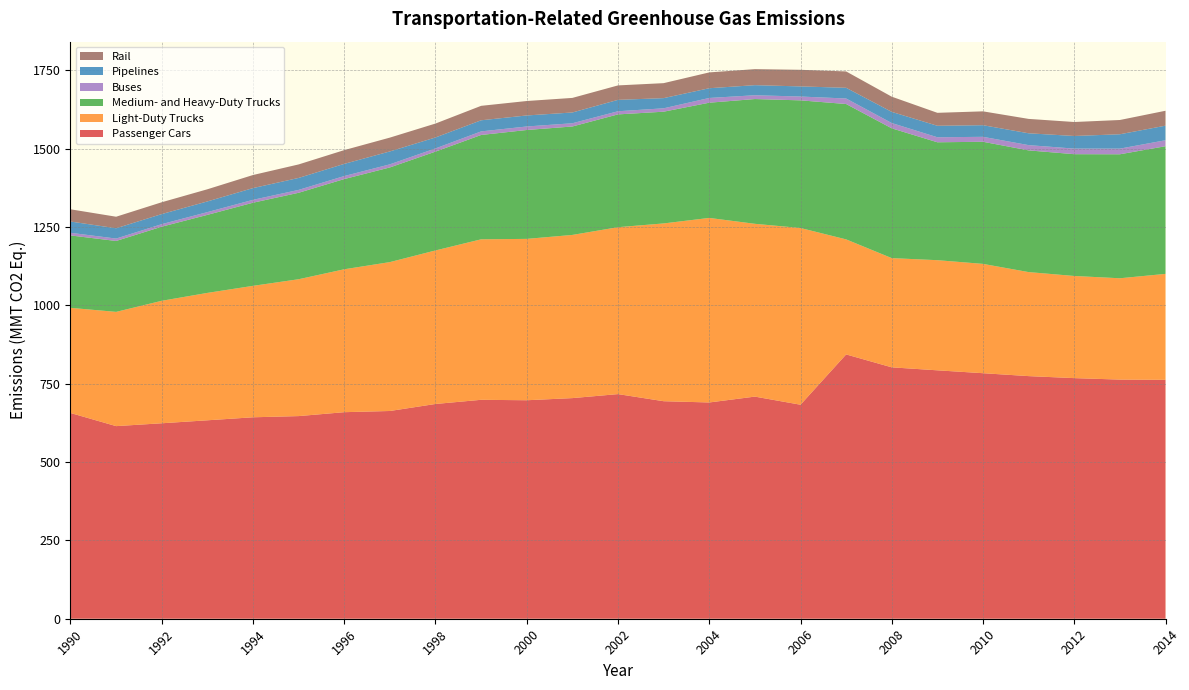

Reading left to right, transcribe all the data shown in this chart.

Passenger Cars: 656.6	614.7	623.8	633.3	642.9	646.7	659.2	663.0	685.4	698.7	697.3	704.1	716.9	694.2	690.2	708.9	683.0	843.5	802.3	792.8	783.6	774.3	767.9	763.2	762.5
Light-Duty Trucks: 335.6	364.6	390.9	406.6	419.5	436.8	456.1	475.2	490.0	512.2	515.0	520.8	532.7	567.4	589.0	551.5	564.0	367.2	348.6	351.5	348.9	332.0	326.0	323.4	338.1
Medium- and Heavy-Duty Trucks: 231.1	226.3	236.5	249.0	265.3	275.9	287.9	302.1	315.4	333.0	347.5	346.1	360.0	356.6	367.7	398.2	407.4	432.0	414.2	376.3	389.7	388.4	388.7	395.7	407.4
Buses: 8.4	7.7	8.1	8.8	9.2	9.2	9.6	9.9	10.2	11.4	11.2	10.3	10.0	10.8	15.1	12.1	12.2	17.6	16.9	16.0	15.8	16.8	17.8	18.0	19.1
Pipelines: 36.0	32.9	32.2	34.1	37.5	38.2	38.9	41.2	35.0	35.5	35.2	34.4	36.4	32.5	31.1	32.2	32.3	34.2	35.6	36.7	37.1	37.8	40.3	45.9	46.5
Rail: 39.0	36.8	37.7	38.8	41.7	43.1	43.9	44.1	44.4	46.1	46.1	46.5	46.1	47.8	50.5	51.1	53.0	52.2	48.5	41.3	44.2	45.9	44.6	45.5	47.6